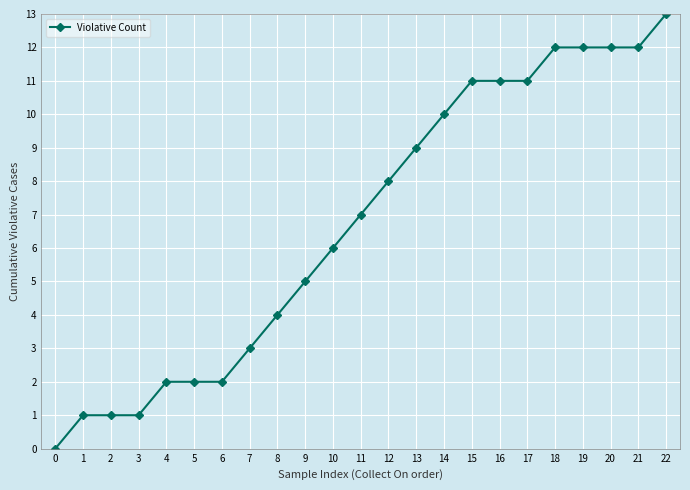

Which label corresponds to the largest value in the chart?

22